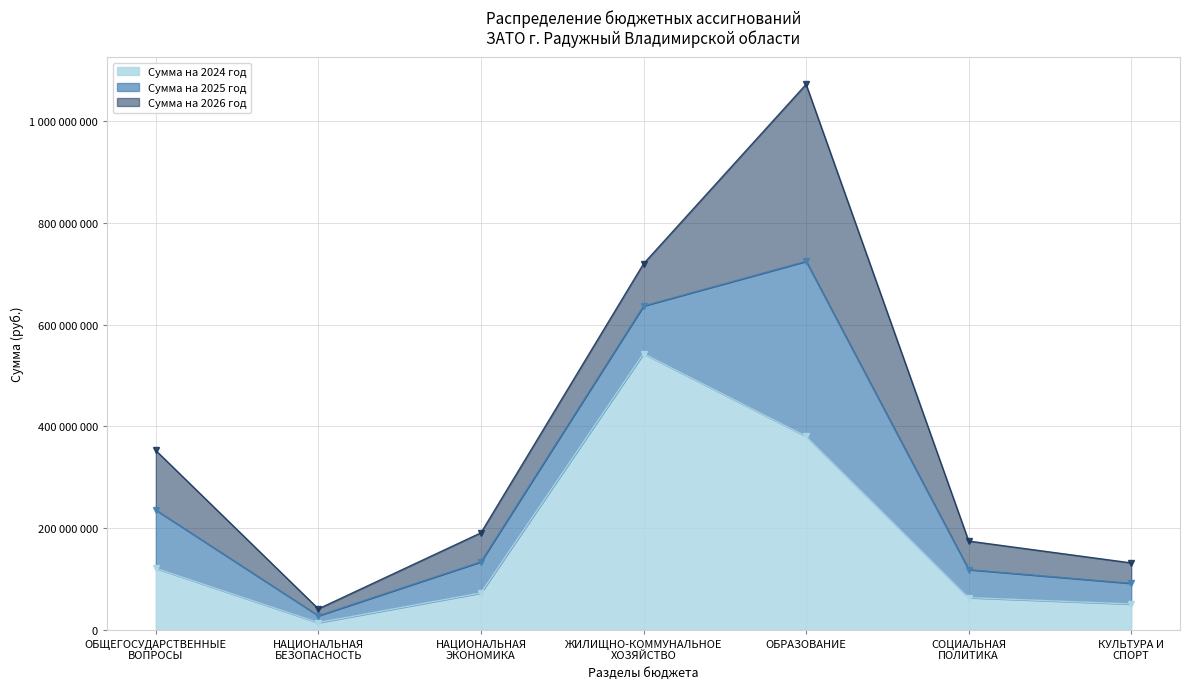

True or false: Сумма на 2025 год and Сумма на 2024 год cross at least once.

False